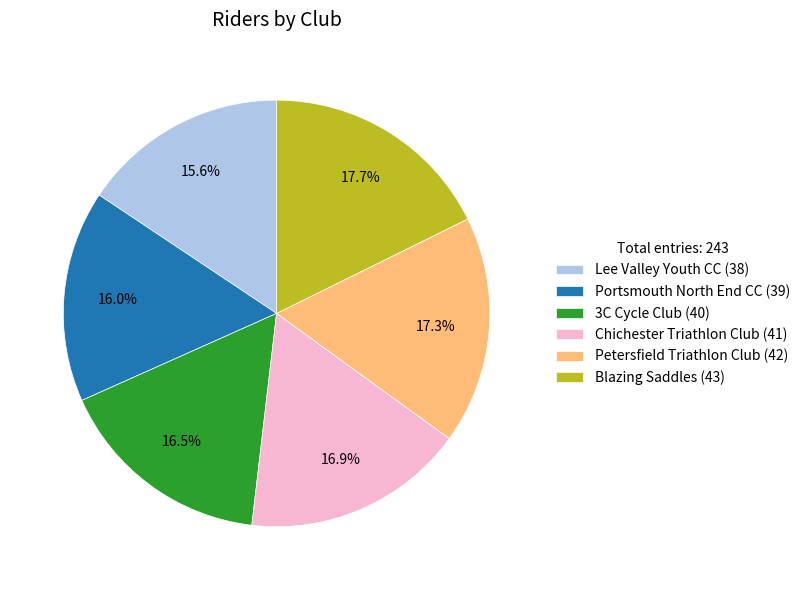

The Petersfield Triathlon Club slice represents 17% of the pie. True or false?

True